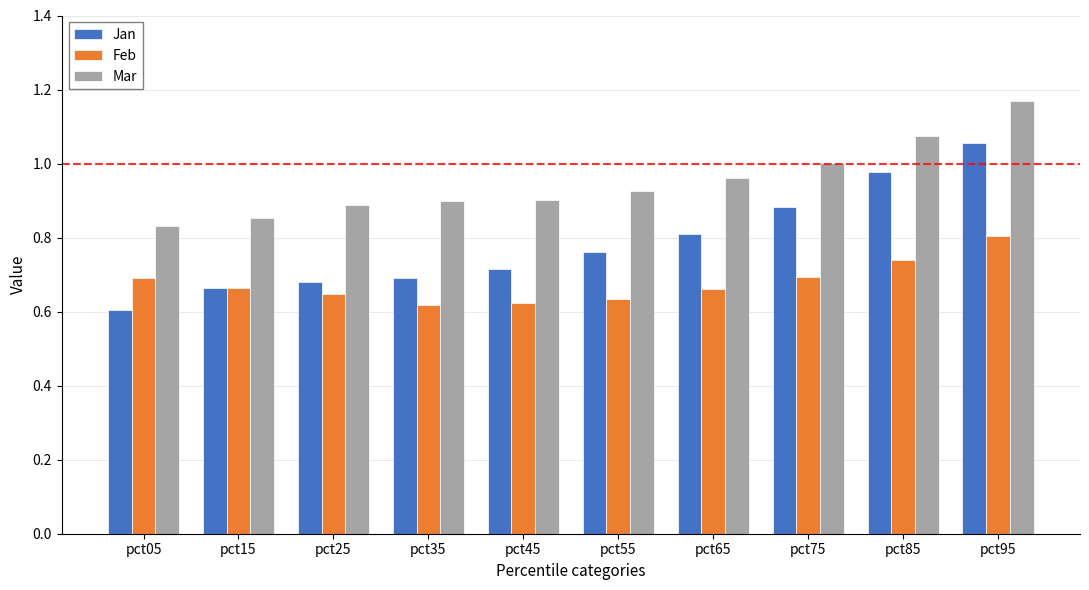

The value of Jan at pct55 is 1.1. True or false?

False